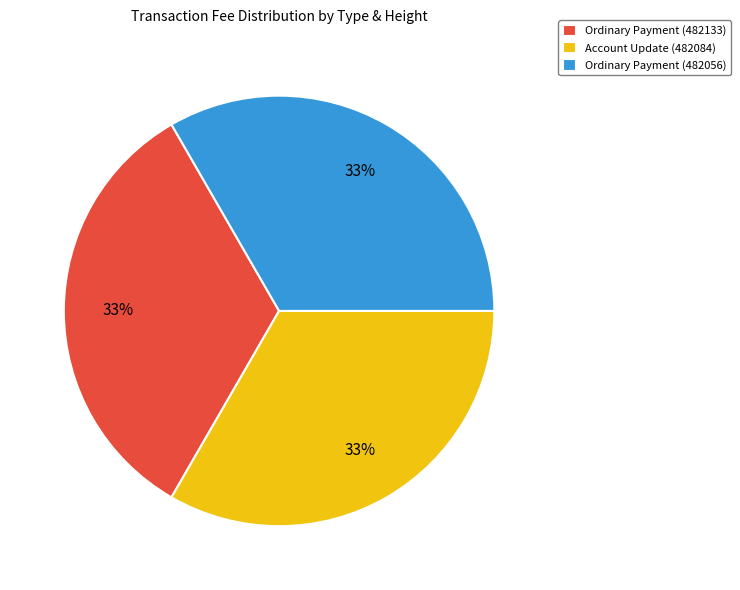

Does any single category account for the majority?

No